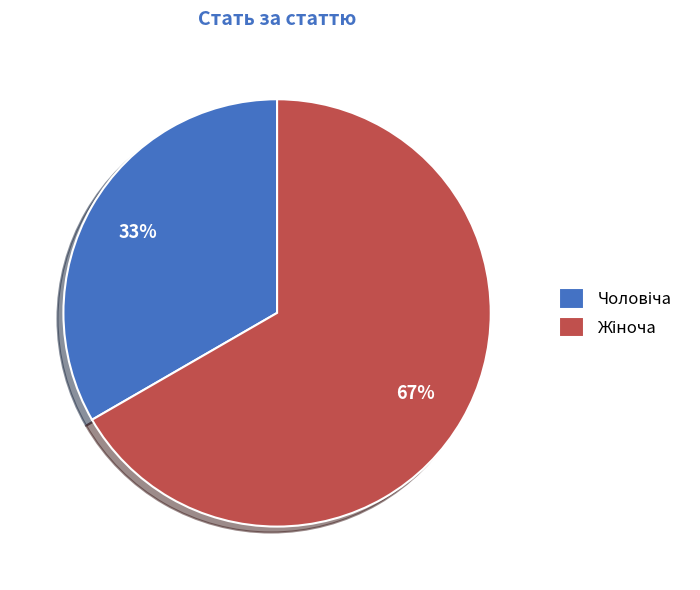

To the nearest percent, what is the average slice percentage?

50%